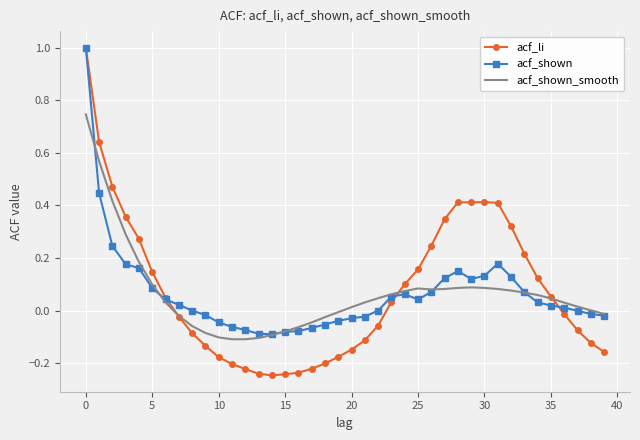

What is the highest value of the acf_shown series?

1.0